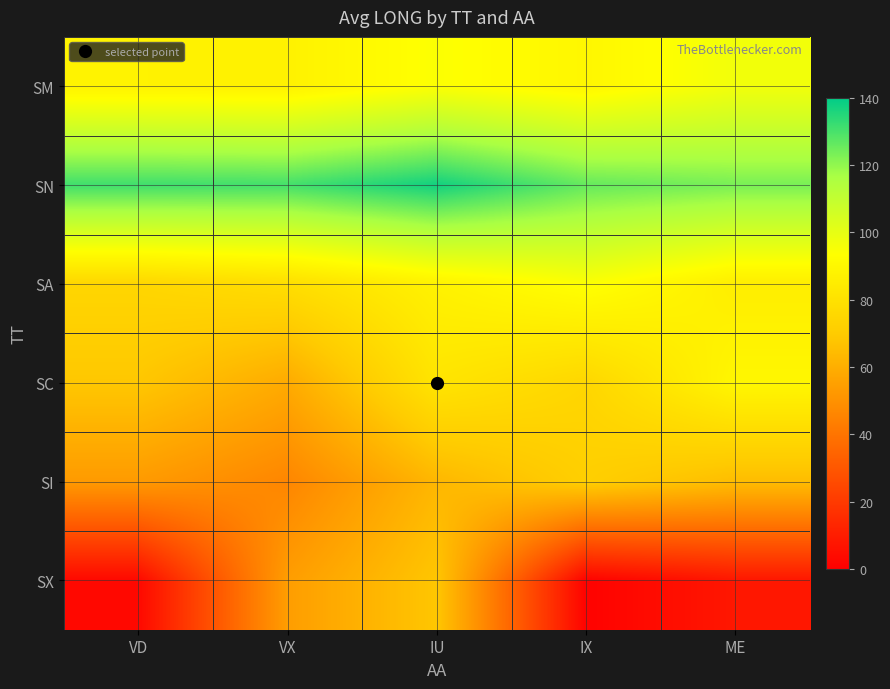

Which label corresponds to the largest value in the chart?

IU